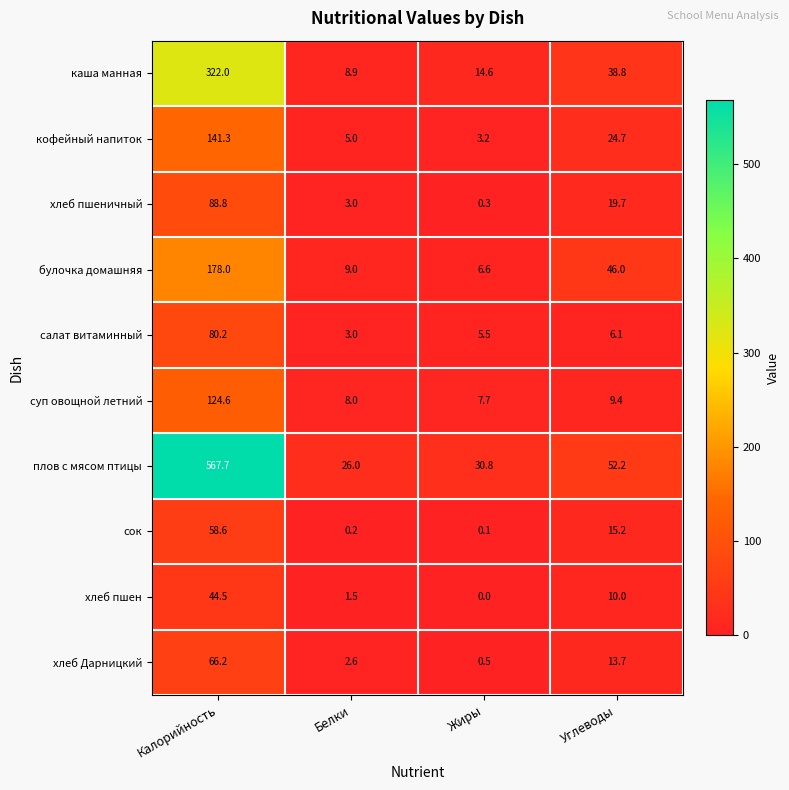

Rank the series by their maximum value, from lowest to highest.

хлеб пшен, сок, хлеб Дарницкий, салат витаминный, хлеб пшеничный, суп овощной летний, кофейный напиток, булочка домашняя, каша манная, плов с мясом птицы